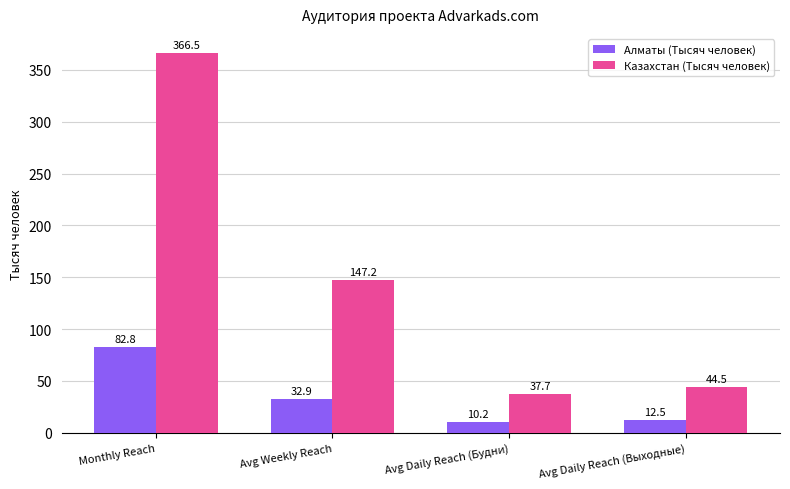

Which series changed the most between Avg Weekly Reach and Avg Daily Reach (Будни)?

Казахстан (Тысяч человек)